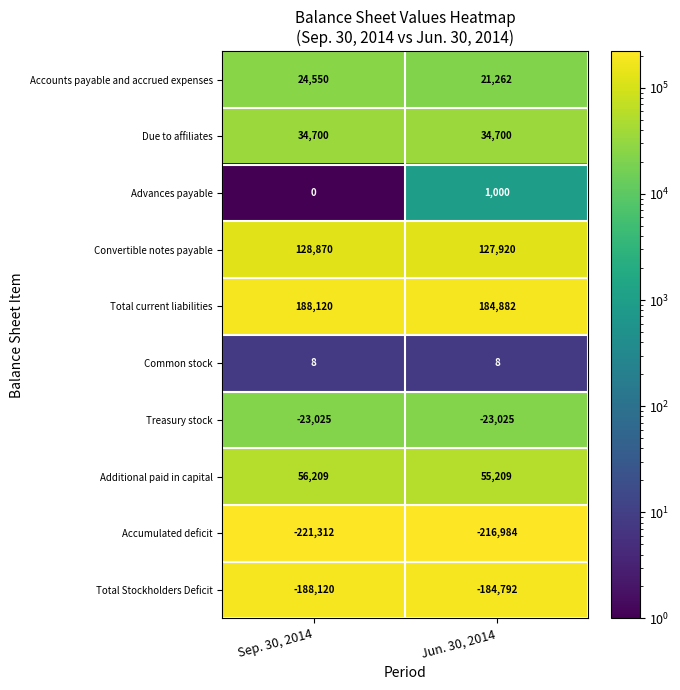

Which series changed the most between Sep. 30, 2014 and Jun. 30, 2014?

Accumulated deficit